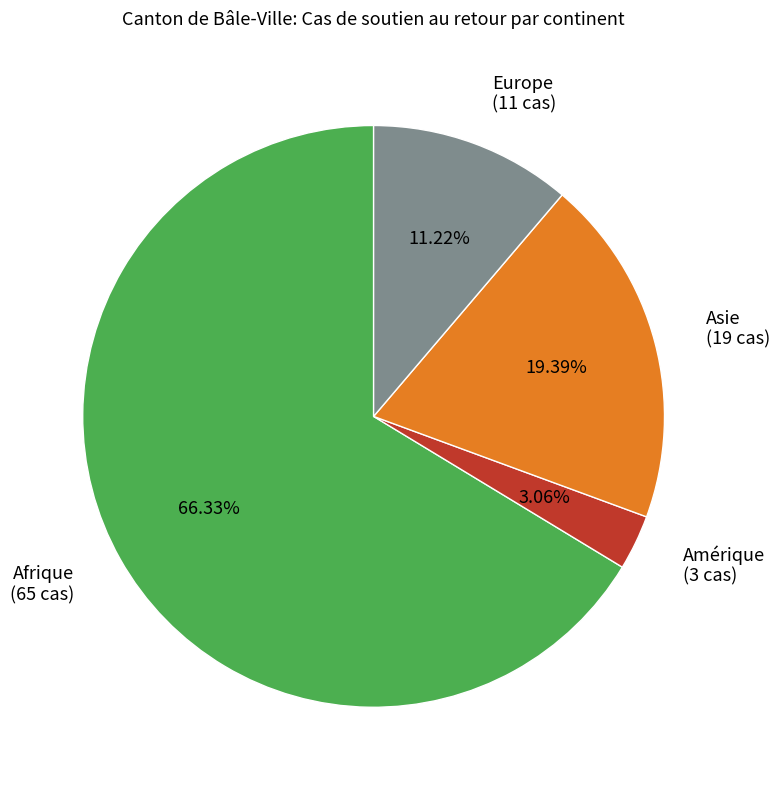

To the nearest percent, what percentage of the pie is Amérique?

3%